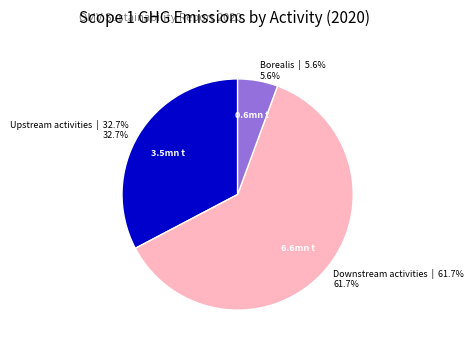

Is there a majority slice in this chart?

Yes